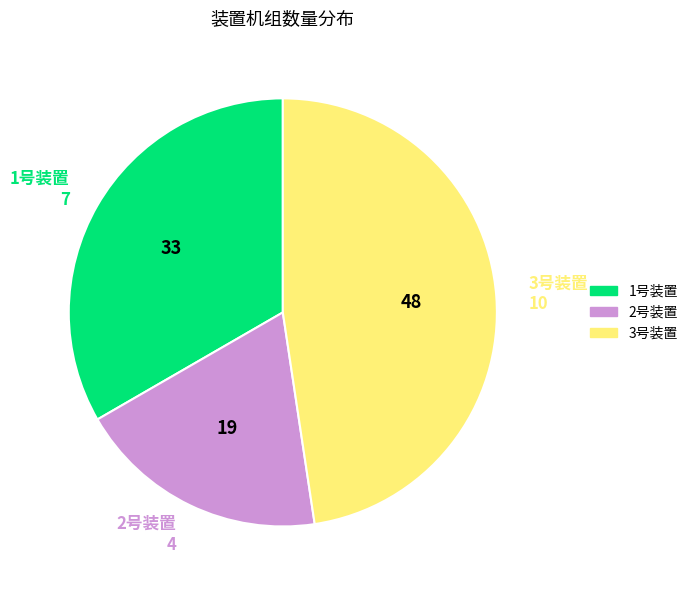

True or false: 1号装置 accounts for 33% of the total.

True